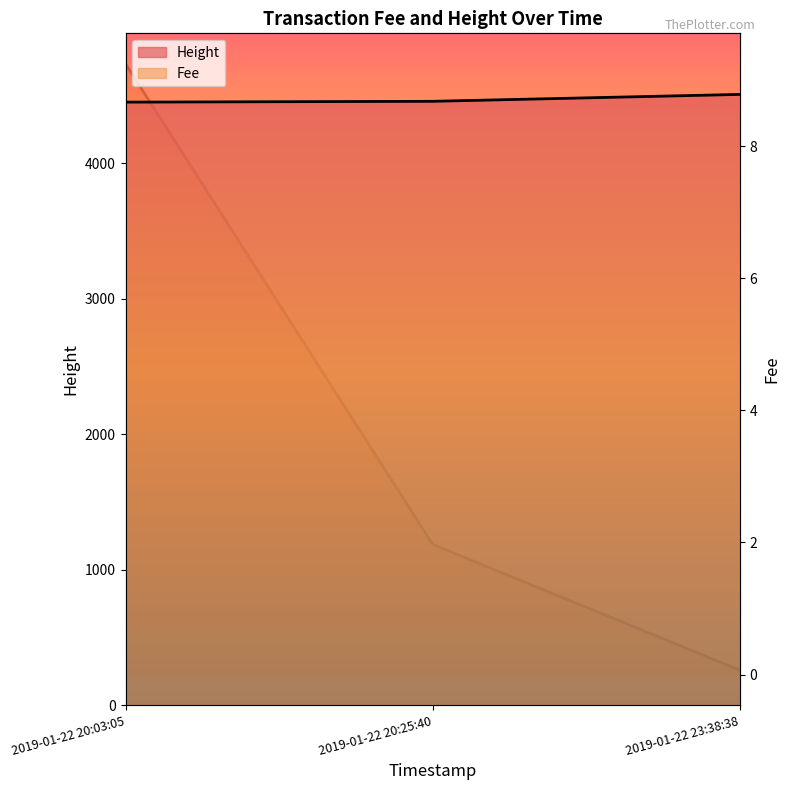

Which category has the highest value across all series?

2019-01-22 23:38:38